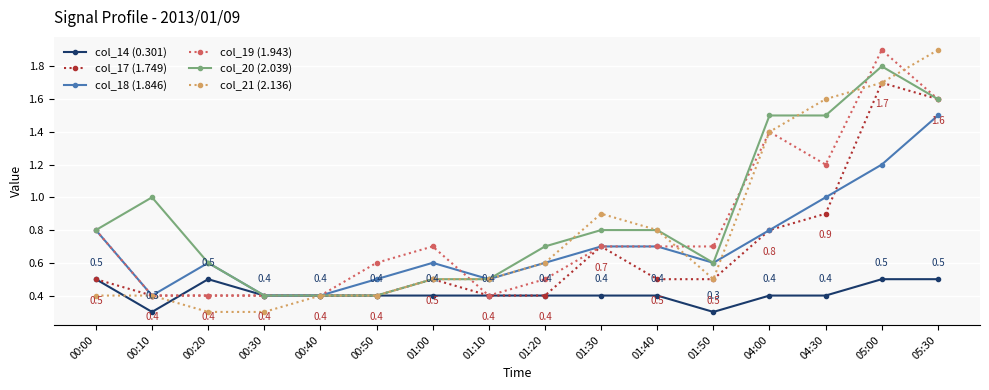

The col_14 (0.301) series shows 0.6 at 01:40. True or false?

False